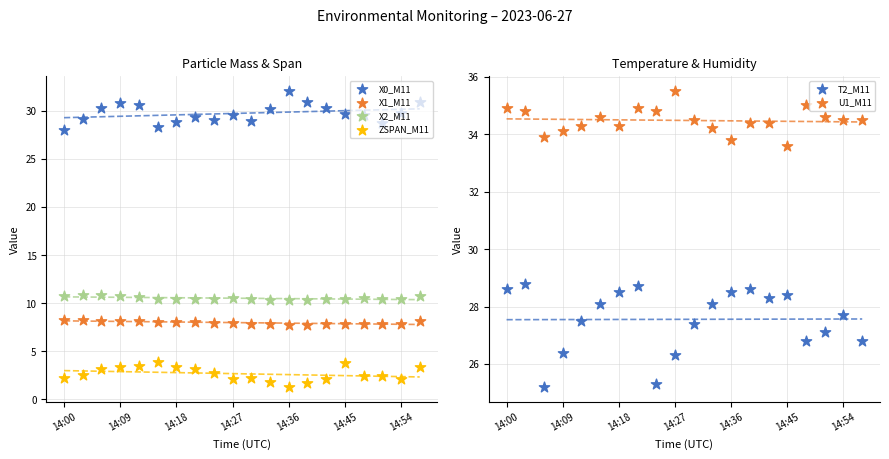

Is the value of X1_M11 at 12 greater than the value of T2_M11 at 19?

No